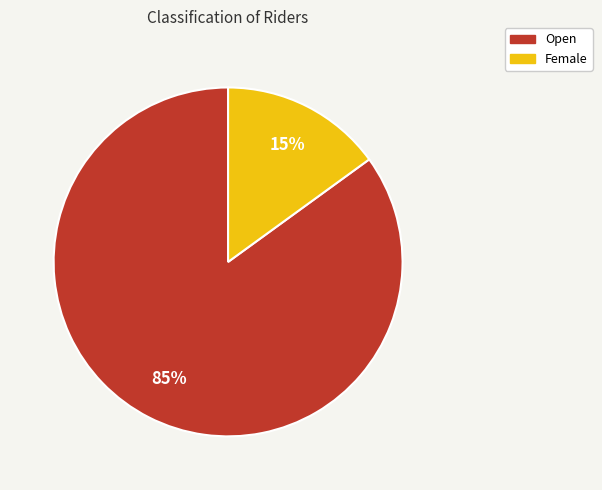

Is there a majority slice in this chart?

Yes